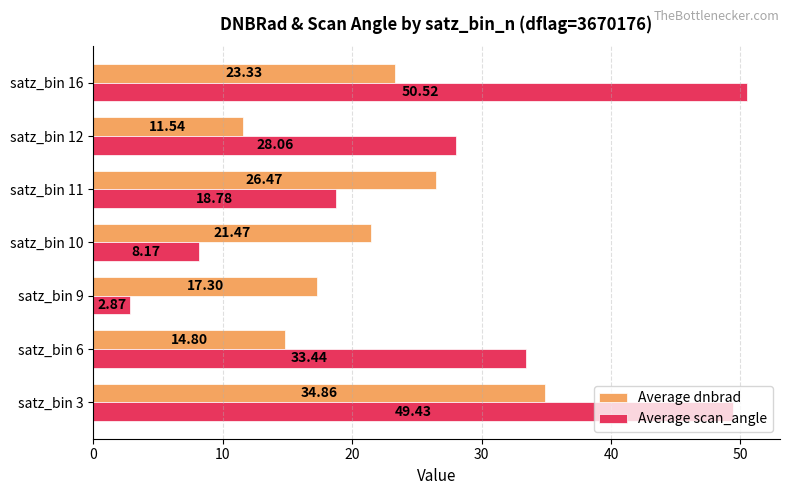

Which series changed the most between satz_bin 3 and satz_bin 10?

Average scan_angle